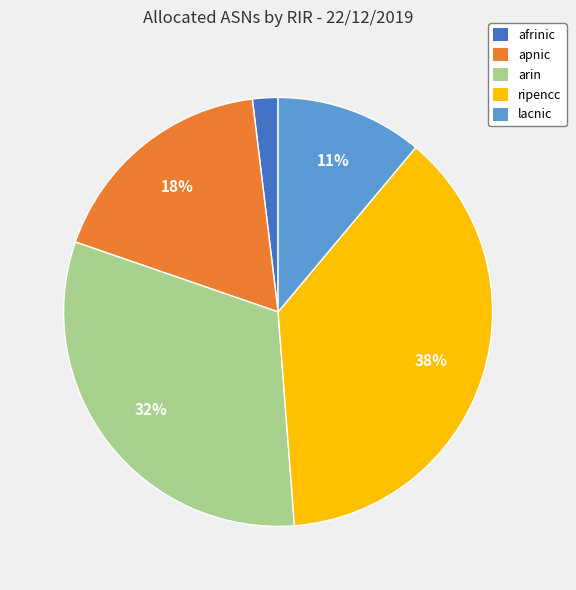

How many segments does this pie chart have?

5